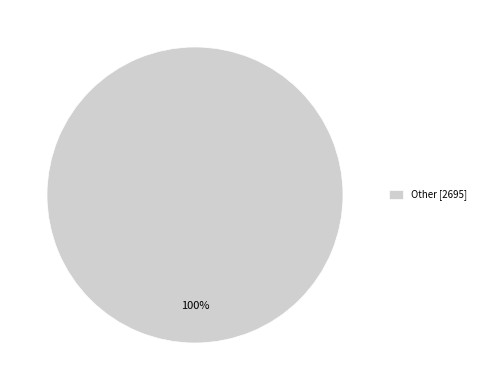

Is it true that Other [2695] is 100% of the pie?

True